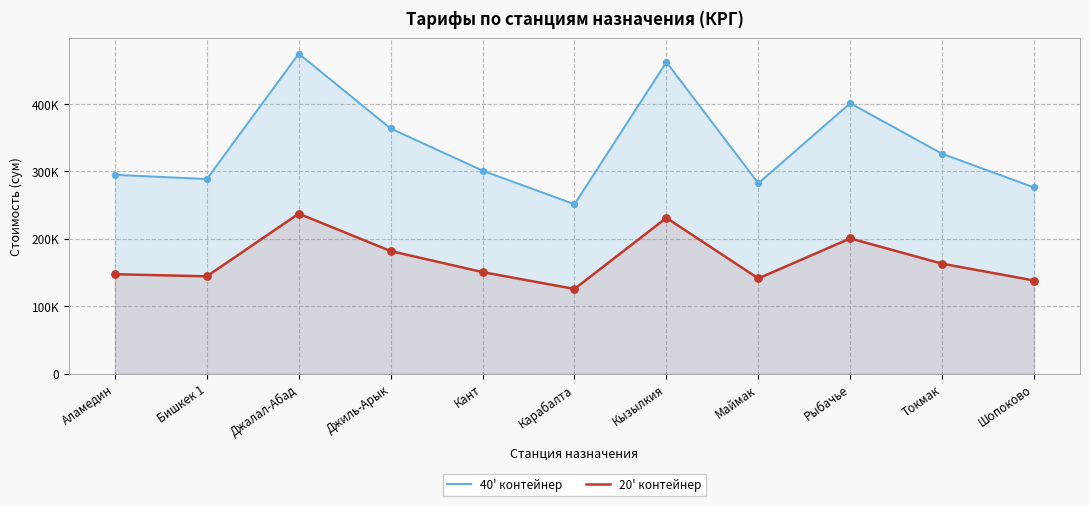

Which series contains the lowest Y value?

20' контейнер